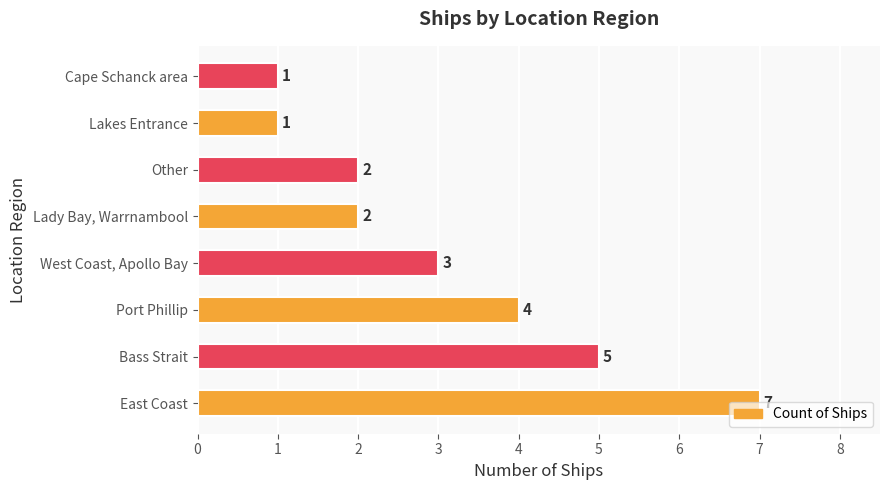

What is the difference between the second highest and minimum values?

4